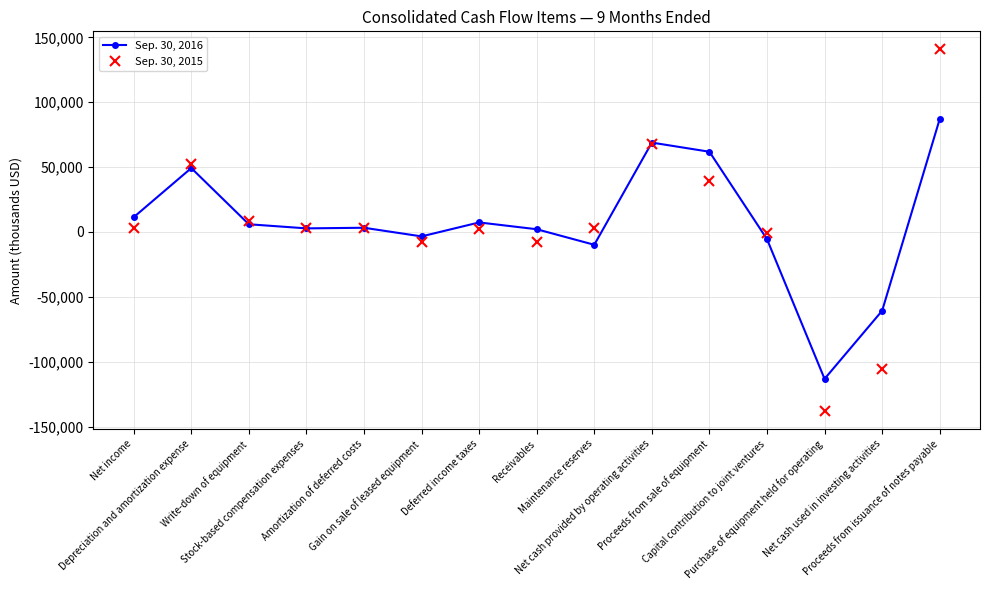

Which label corresponds to the smallest value in the chart?

Purchase of equipment held for operating